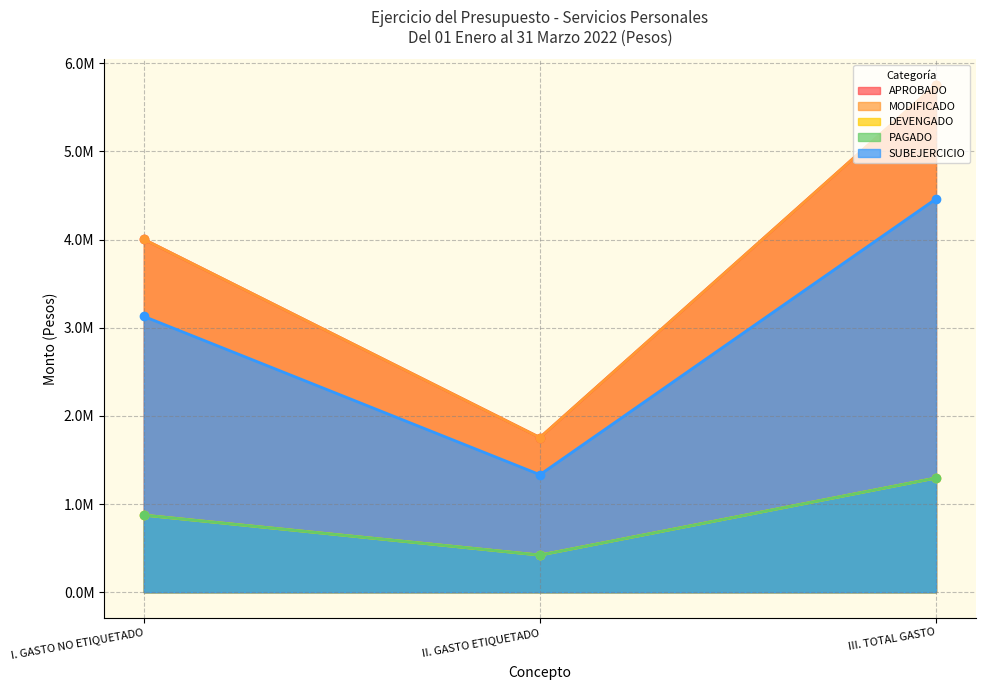

What is the greatest value displayed?

5757059.0